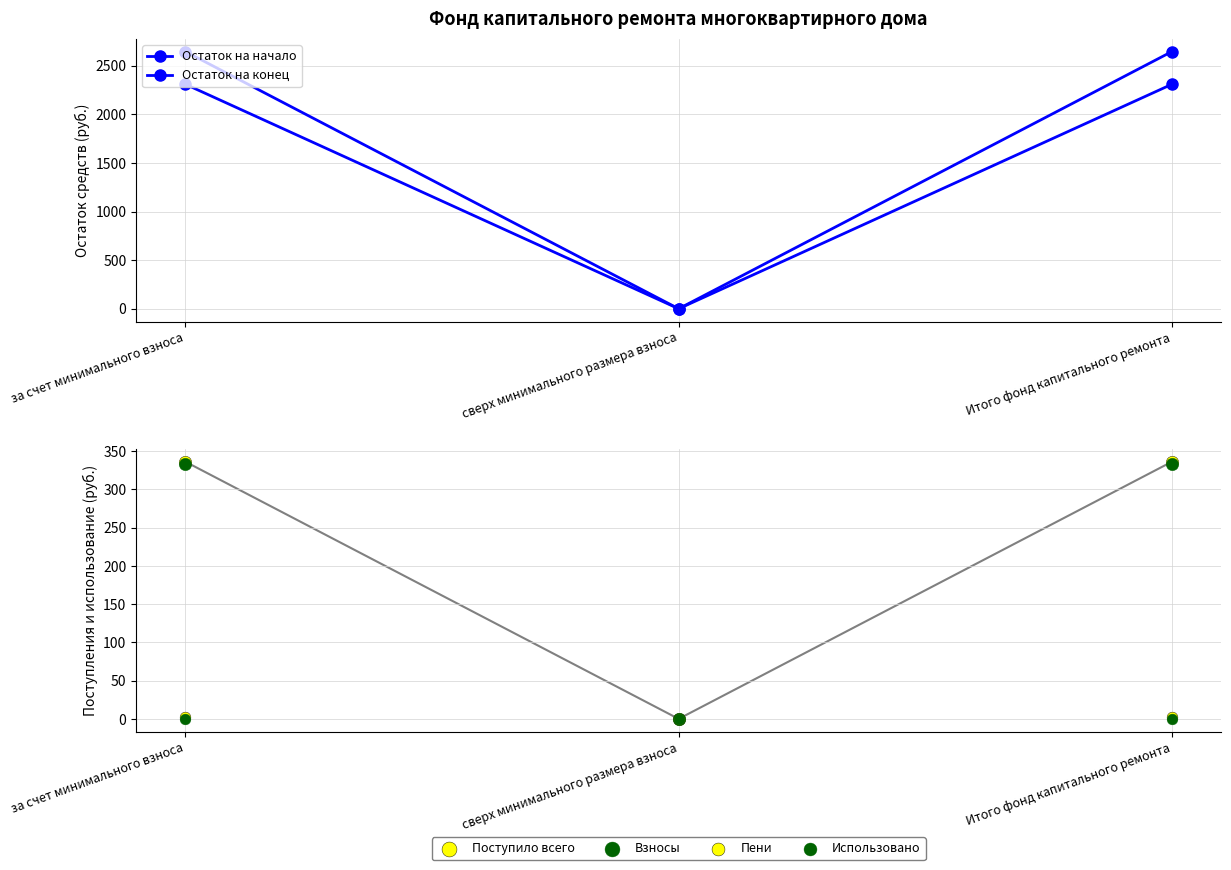

Which series contains the highest Y value?

Остаток на конец